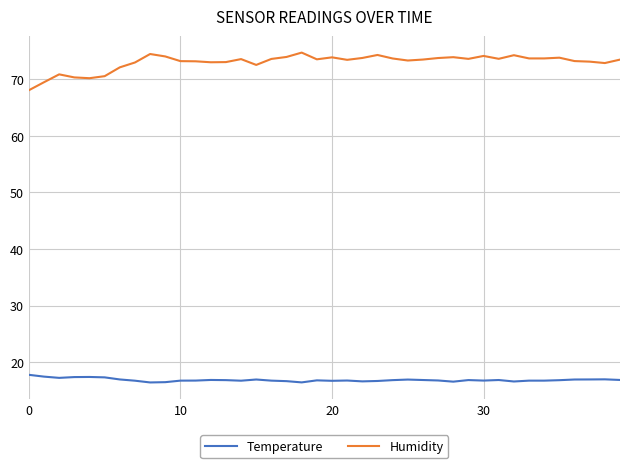

True or false: Temperature and Humidity intersect in this chart.

False